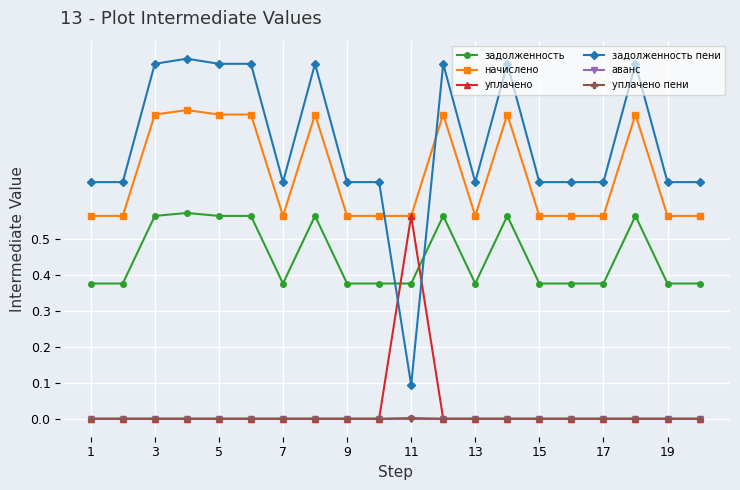

Which series has the largest total across all categories?

задолженность пени